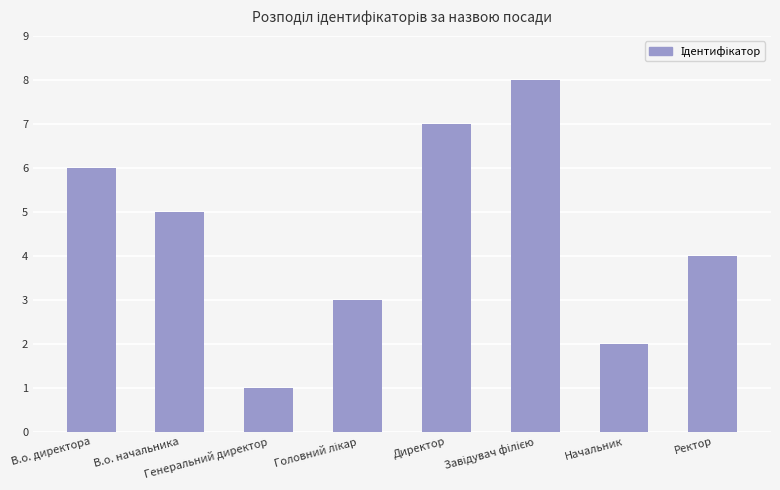

What is the sum of all values?

36